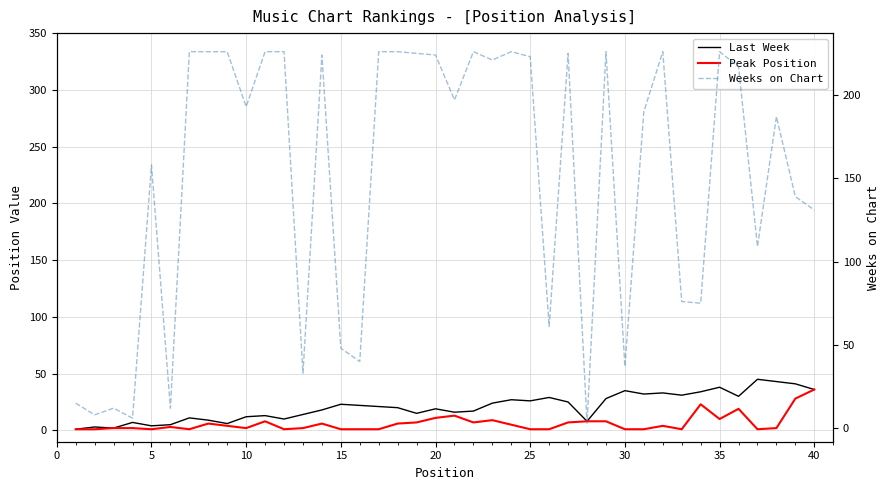

Which series has the largest total across all categories?

Weeks on Chart